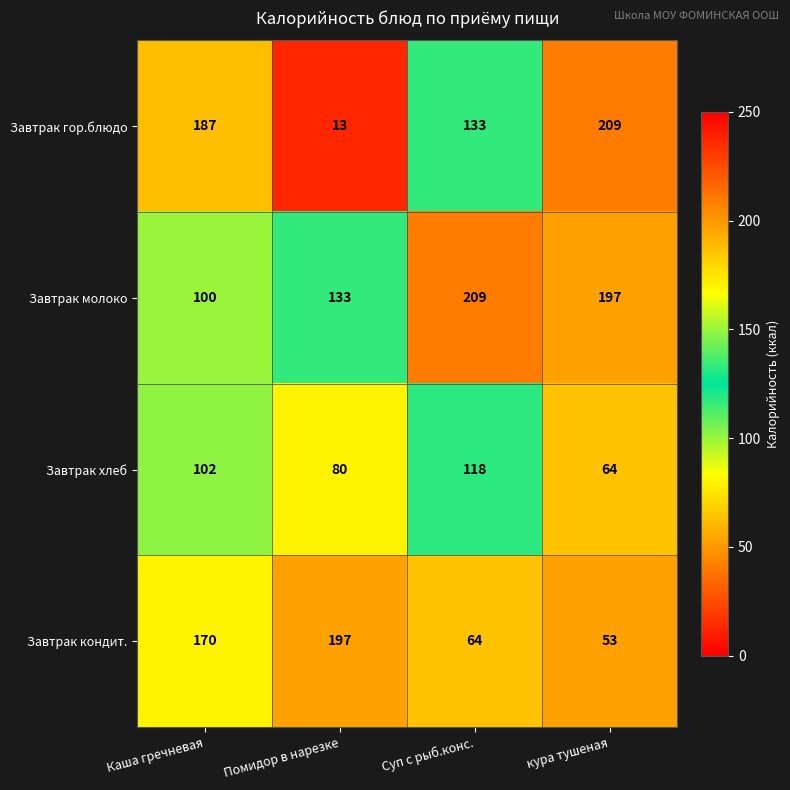

Reading left to right, extract all data points from this chart.

Завтрак гор.блюдо: Каша гречневая=187	Помидор в нарезке=13	Суп с рыб.конс.=133	кура тушеная=209
Завтрак молоко: Каша гречневая=100	Помидор в нарезке=133	Суп с рыб.конс.=209	кура тушеная=197
Завтрак хлеб: Каша гречневая=102	Помидор в нарезке=80	Суп с рыб.конс.=118	кура тушеная=64
Завтрак кондит.: Каша гречневая=170	Помидор в нарезке=197	Суп с рыб.конс.=64	кура тушеная=53